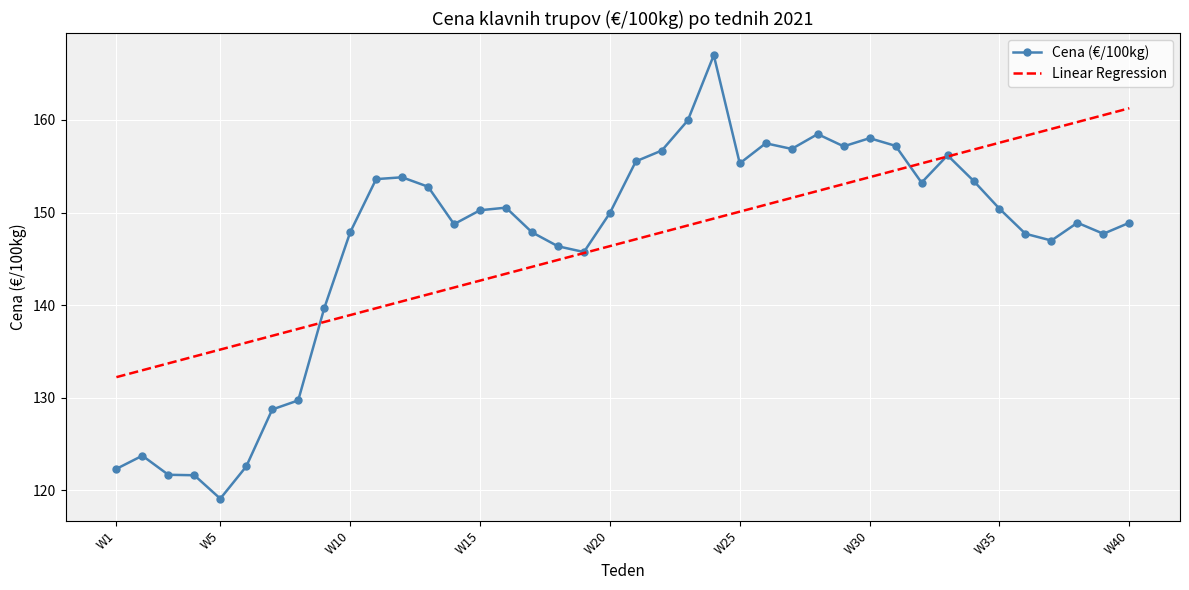

What is the lowest value of the Cena (€/100kg) series?

119.1